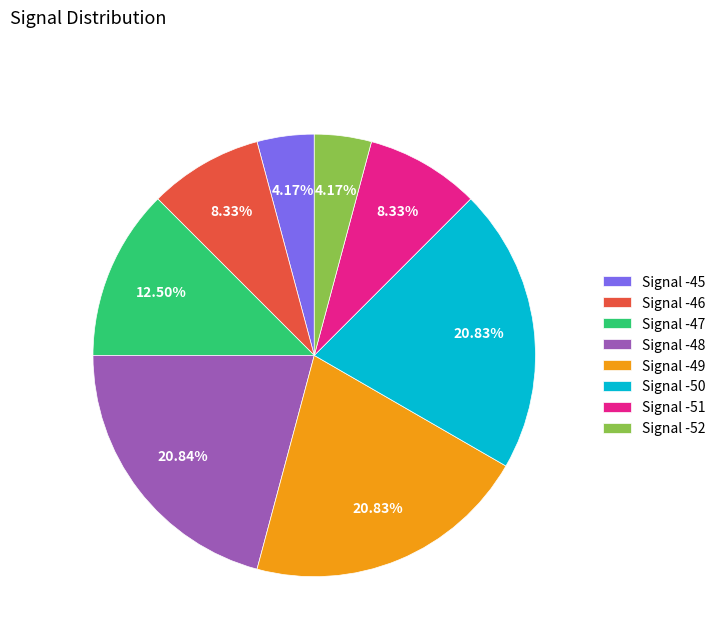

Is there a majority slice in this chart?

No